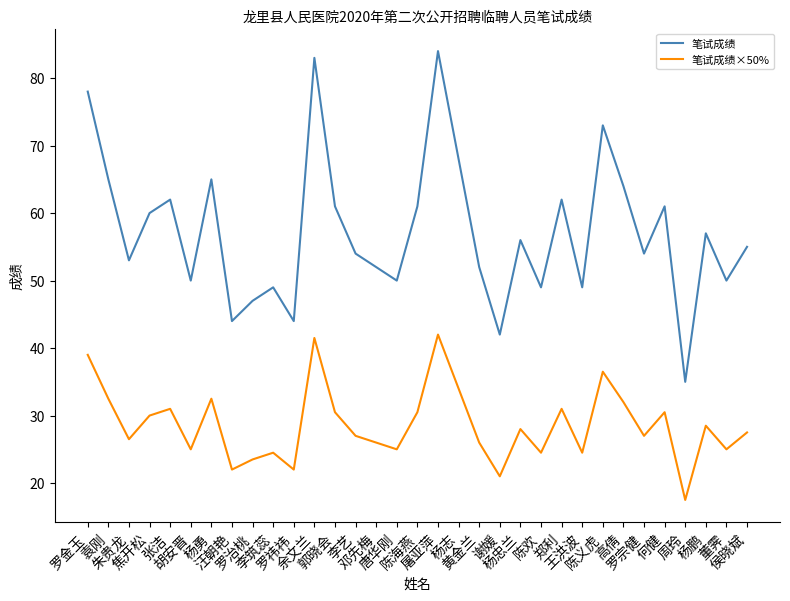

True or false: 笔试成绩 and 笔试成绩×50% cross at least once.

False